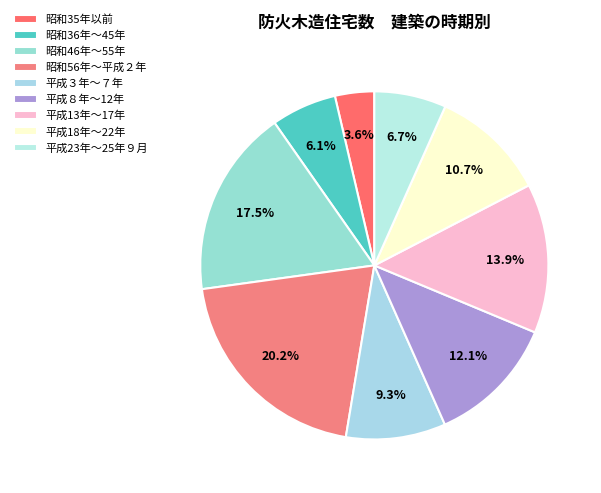

To the nearest percent, what is the difference between the largest and smallest slice percentages?

17%